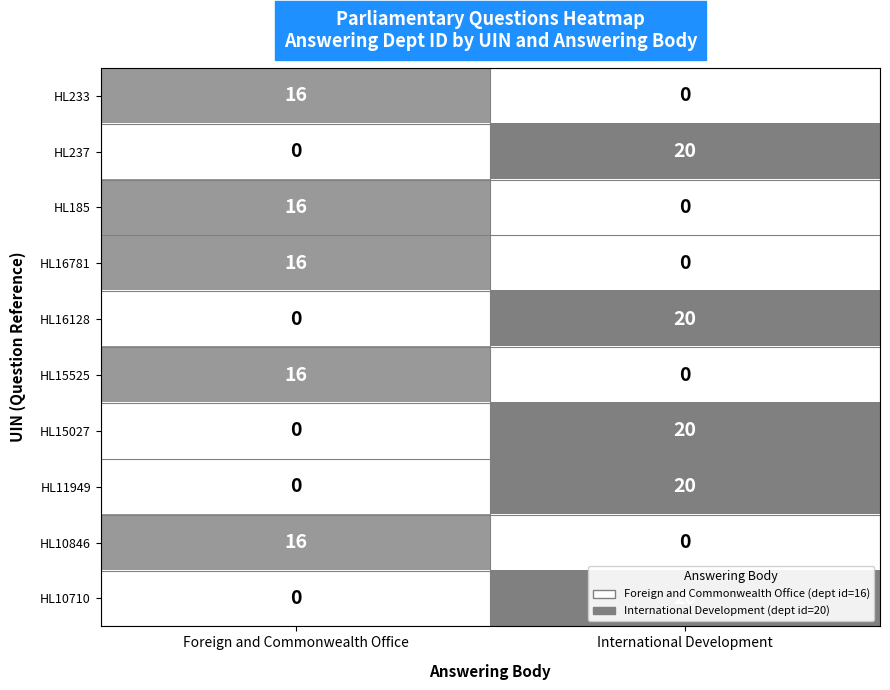

What is the average value of the HL11949 series?

10